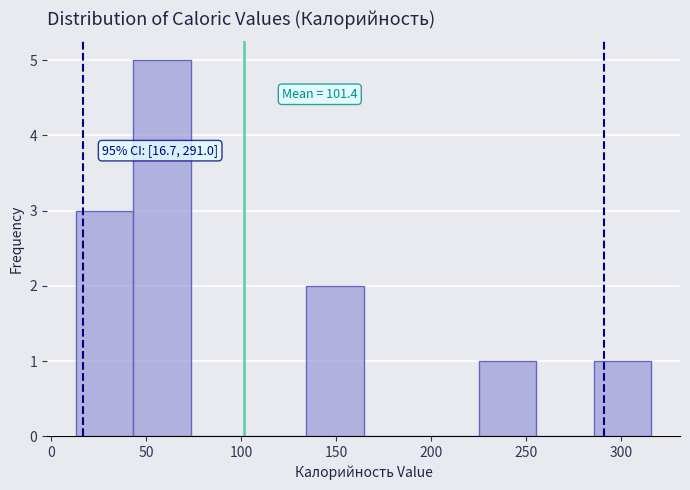

Which range on the x-axis has the tallest bar?

45 to 75